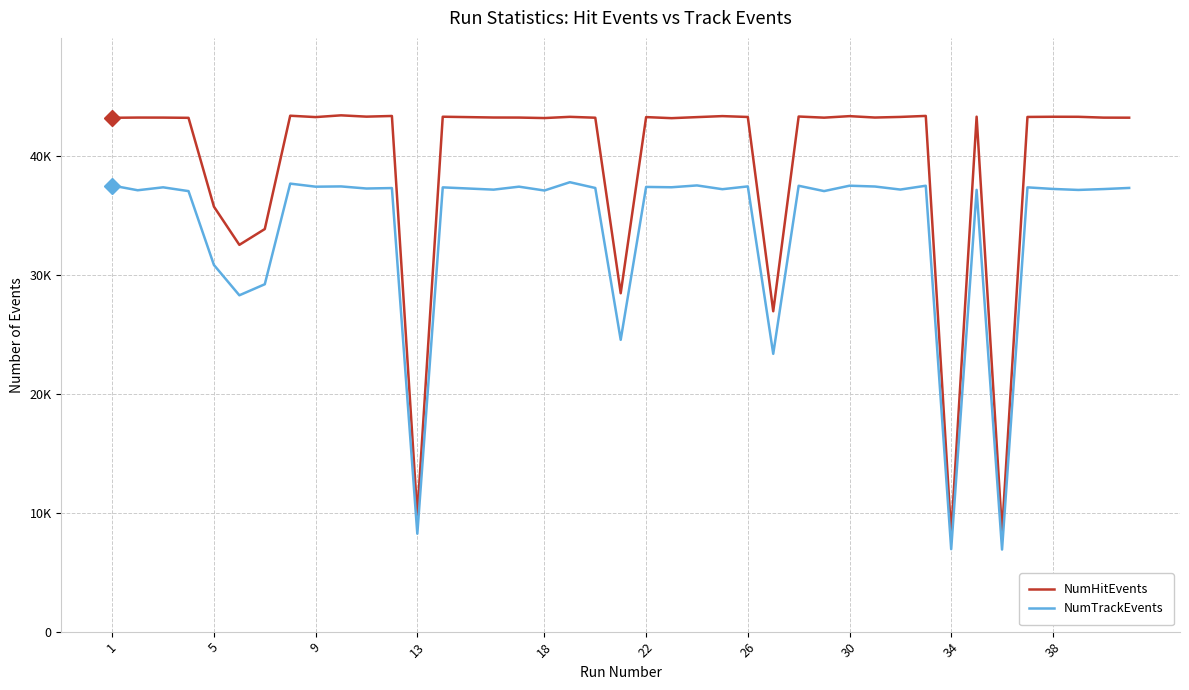

What are all the series names shown in the legend?

NumHitEvents, NumTrackEvents